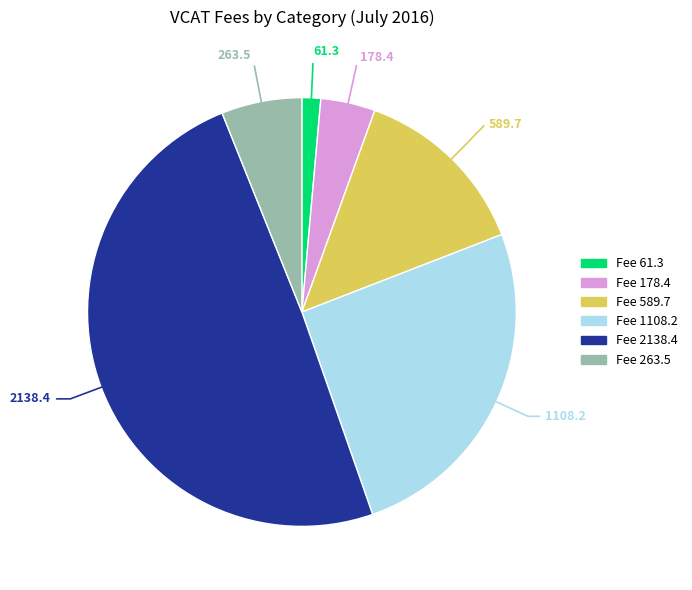

Is it true that Fee 589.7 is 14% of the pie?

True